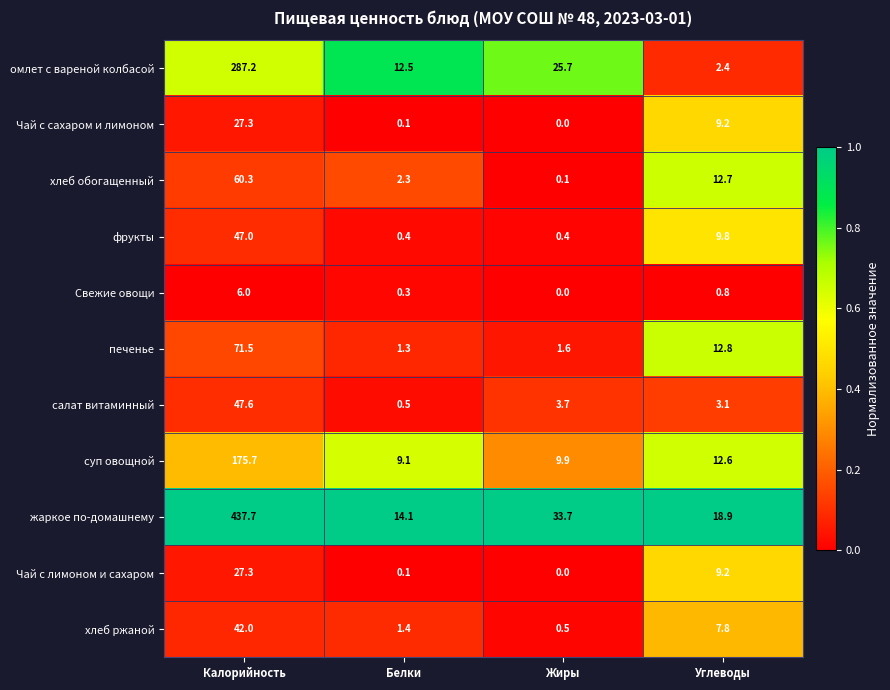

How many distinct data groups are displayed?

11